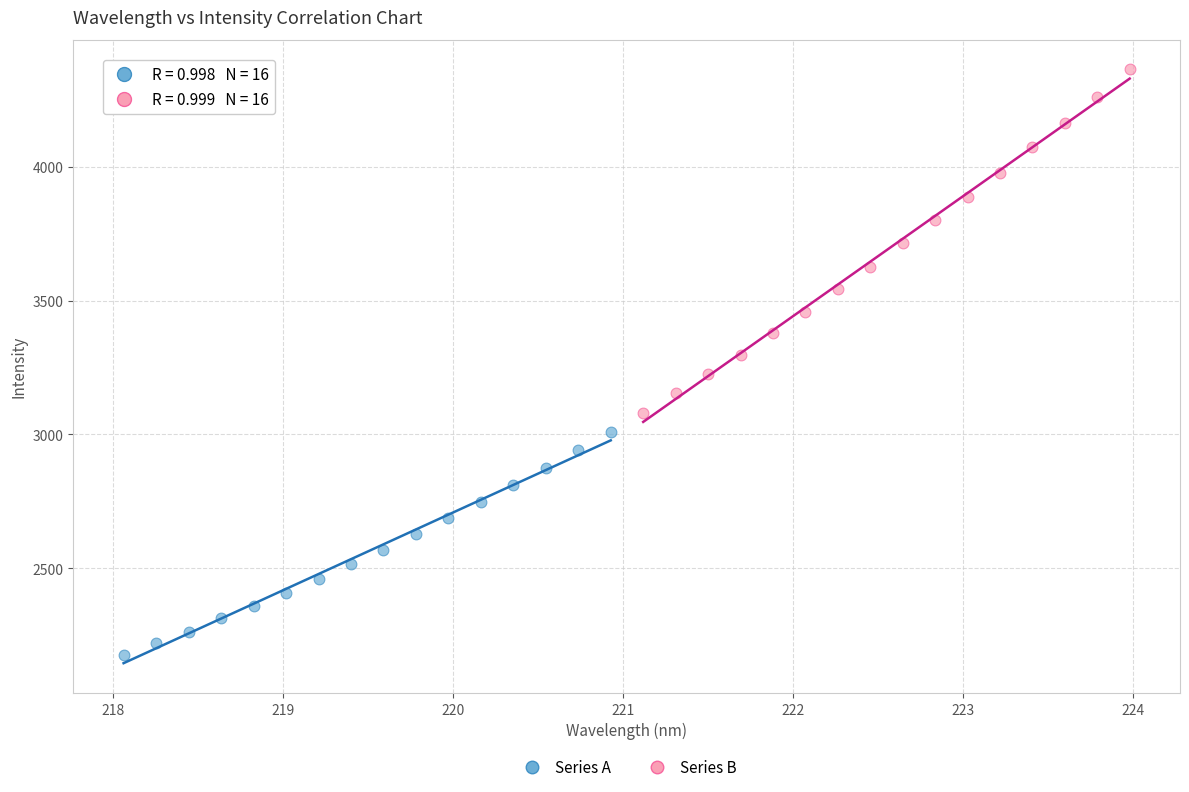

Which series contains the lowest Y value?

Series A